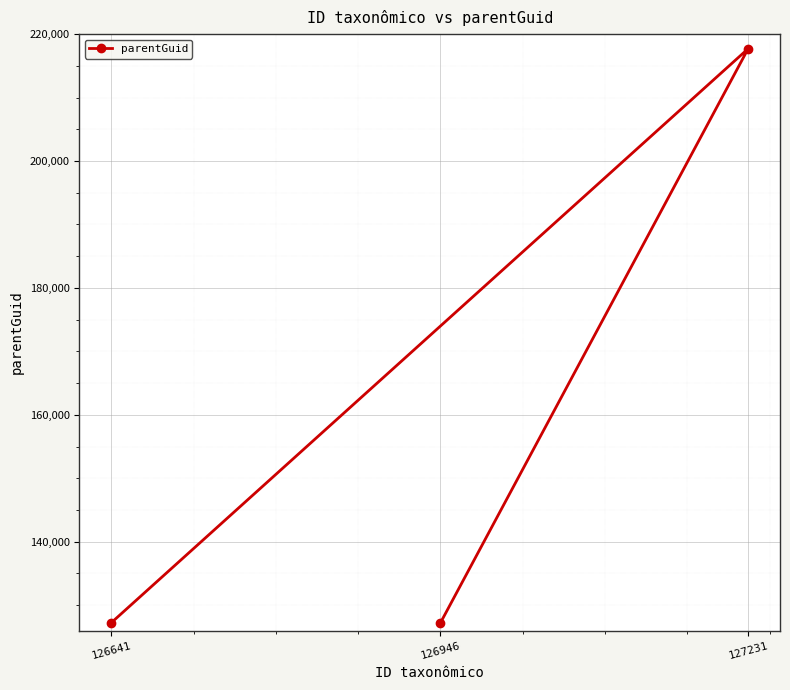

The chart shows a value of 52583 at 126641. True or false?

False